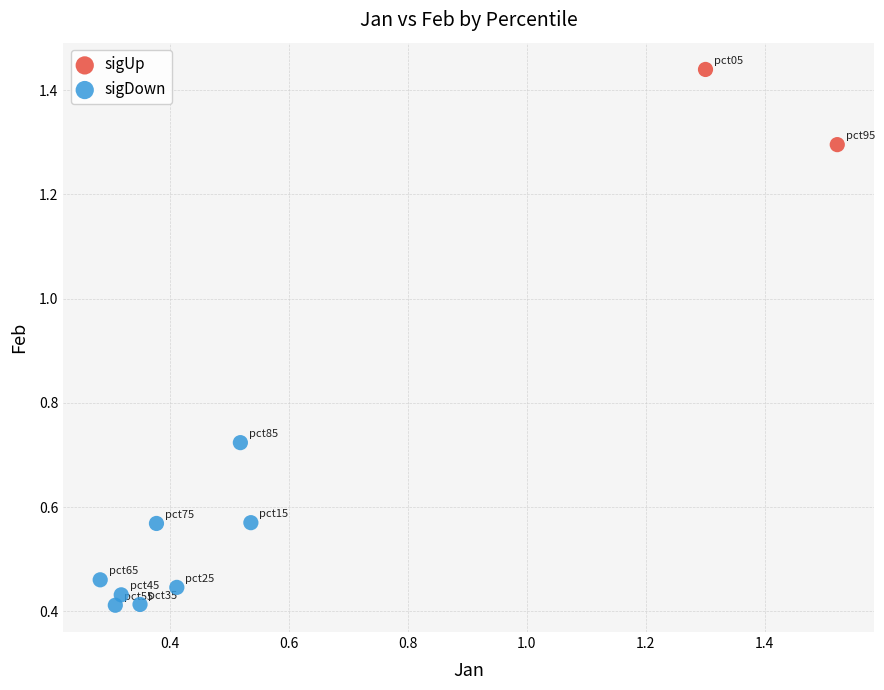

What are all the series names shown in the legend?

sigUp, sigDown